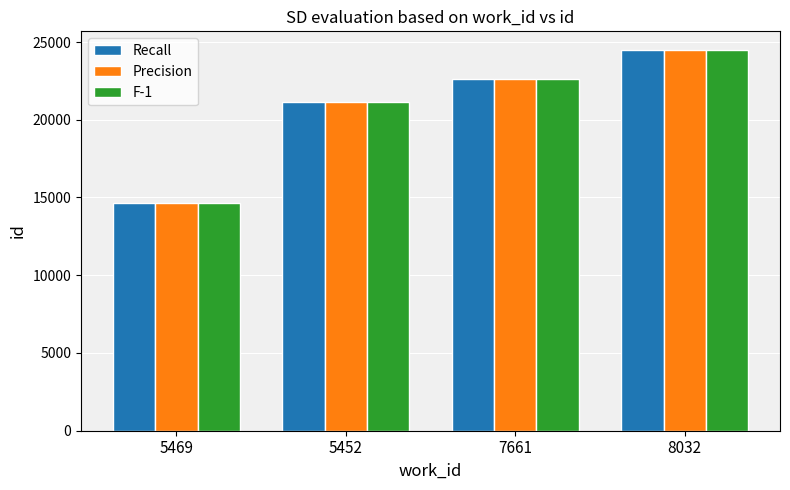

Reading left to right, transcribe all the data shown in this chart.

Recall: 14625	21121	22615	24463
Precision: 14625	21127	22615	24463
F-1: 14625	21123	22615	24463